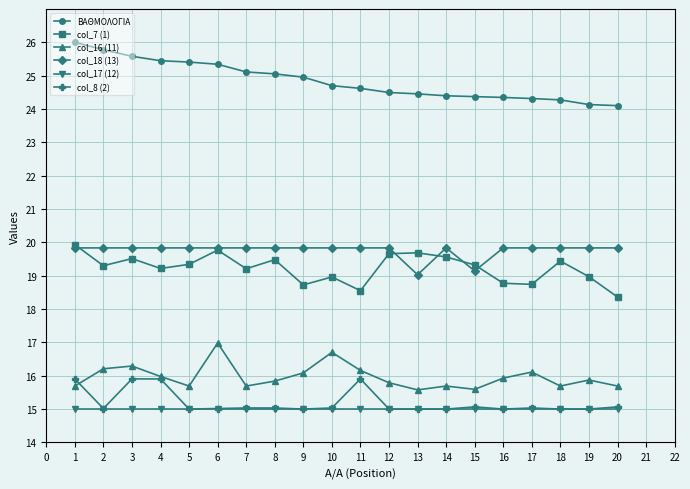

What is the value of the ΒΑΘΜΟΛΟΓΙΑ point at the 17th from the left?

24.3